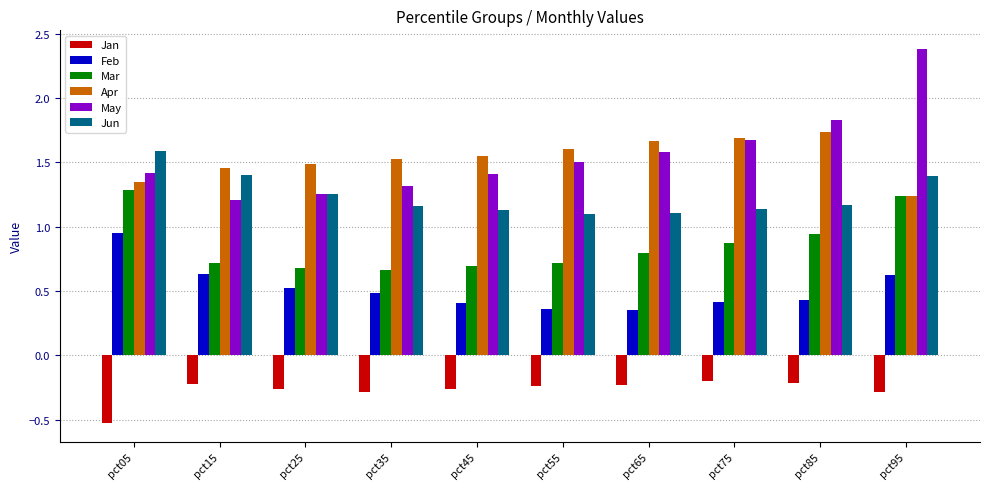

Is the value of Apr at pct85 greater than the value of Feb at pct95?

Yes